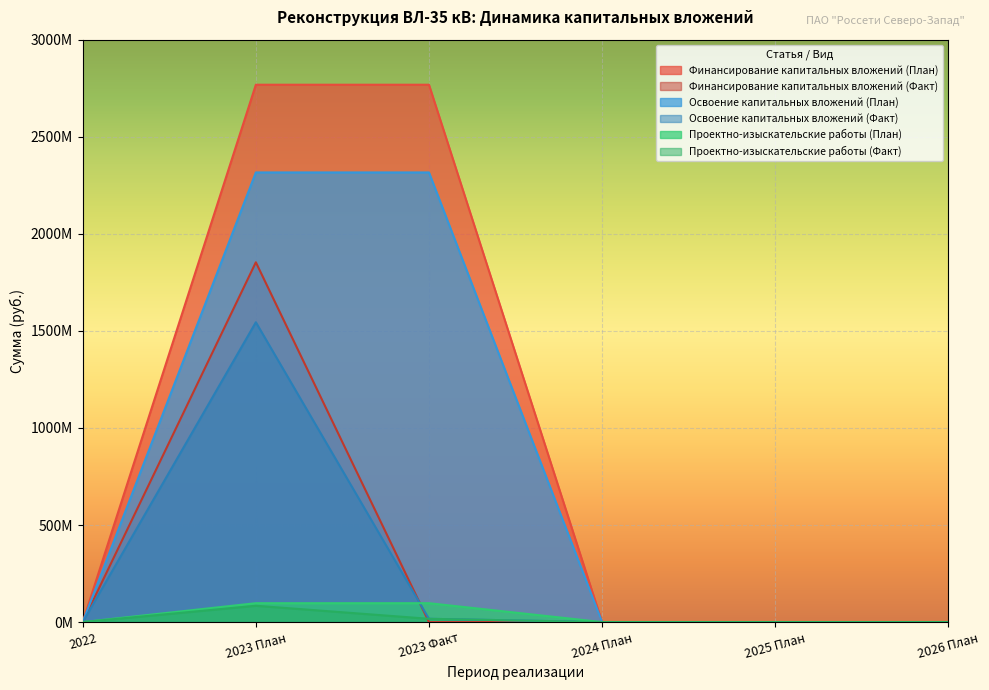

How many distinct data groups are displayed?

6